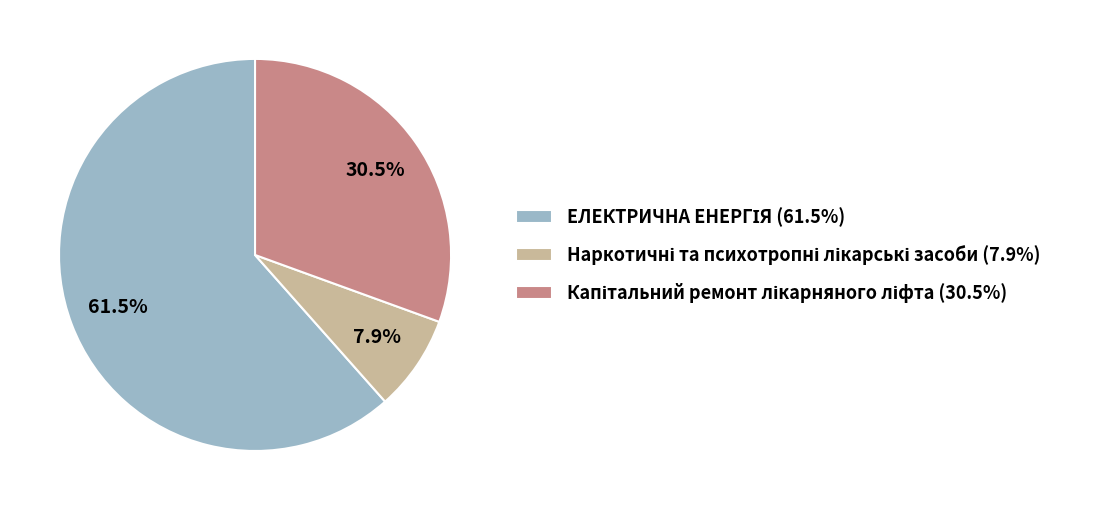

Is there any slice that represents more than half of the pie?

Yes